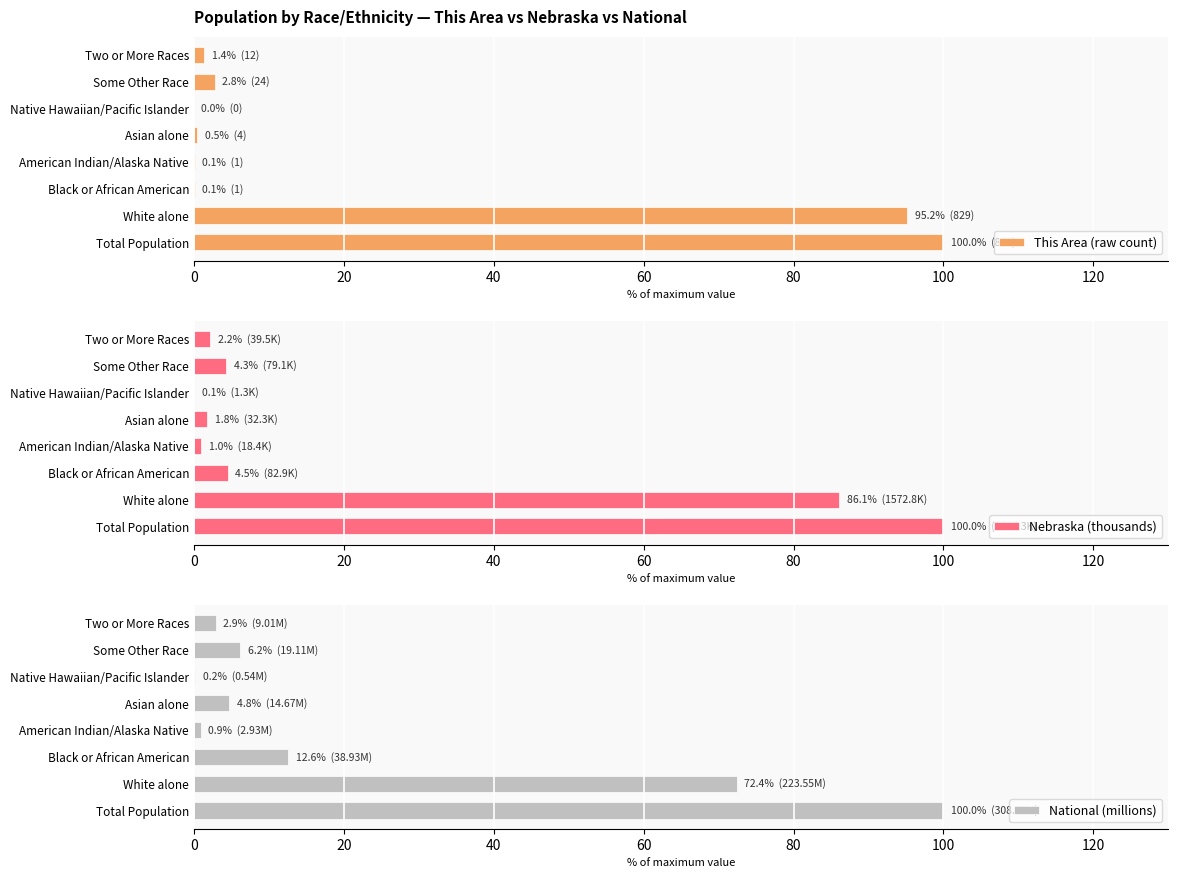

Is it true that National (millions) equals 100.0 at Total Population?

True